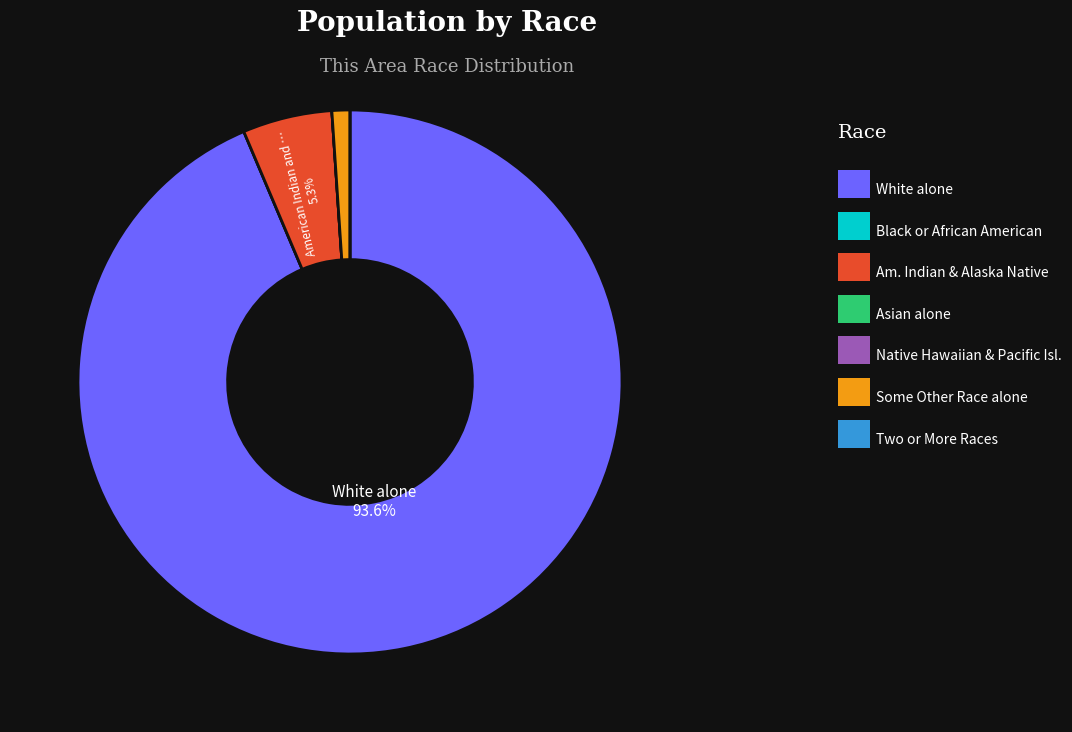

Is there any slice that represents more than half of the pie?

Yes